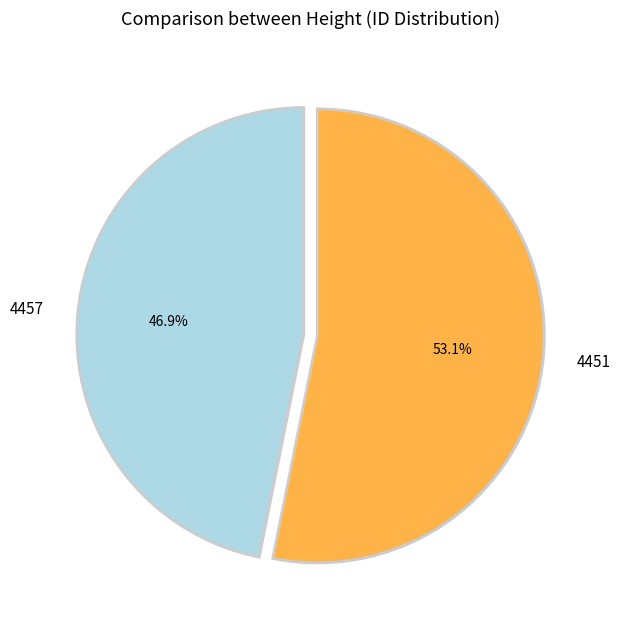

True or false: 4457 accounts for 47% of the total.

True